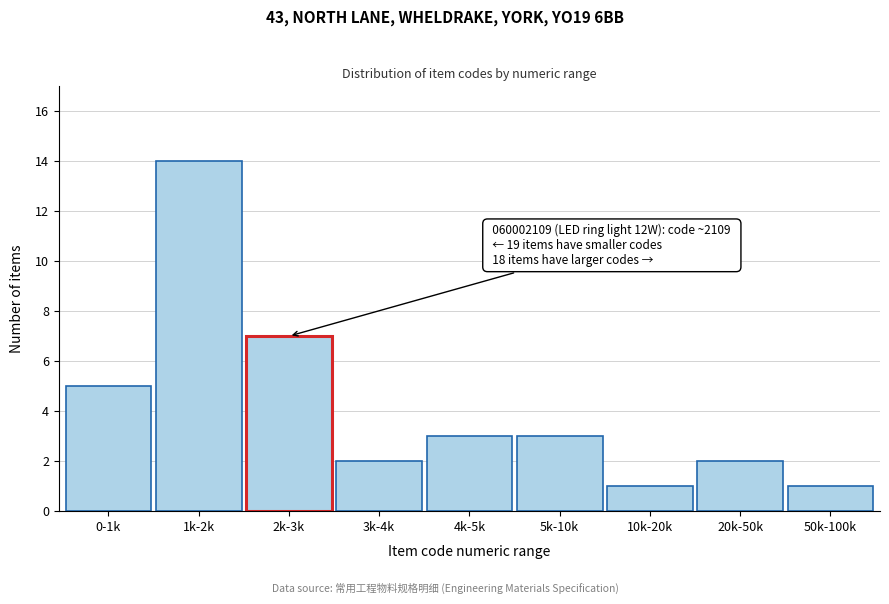

Reading left to right, transcribe all the data shown in this chart.

5	14	7	2	3	3	1	2	1